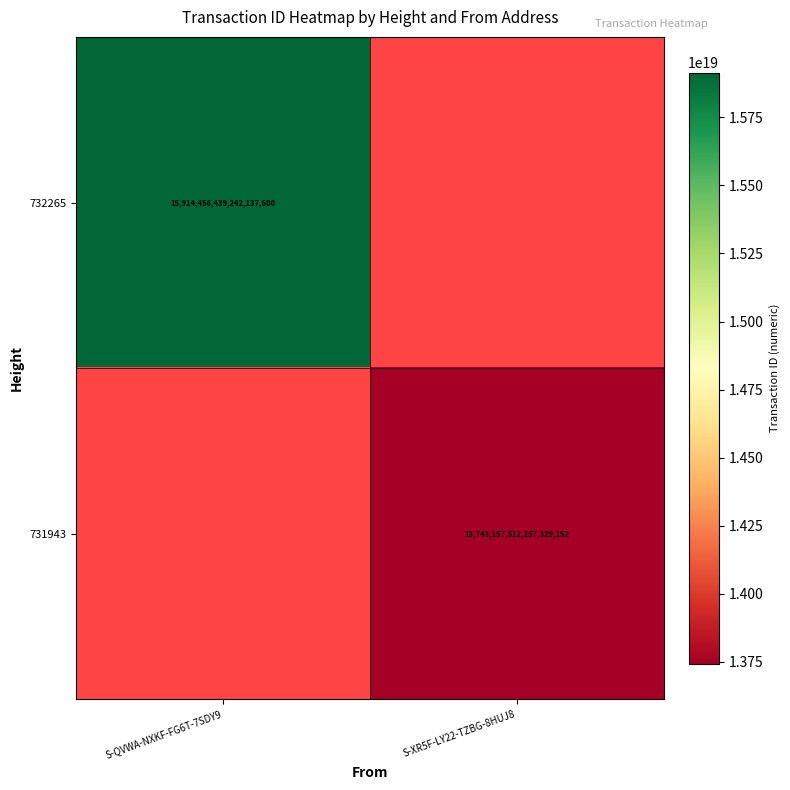

The 732265 series shows 21203434976328630272 at S-QVWA-NXKF-FG6T-7SDY9. True or false?

False